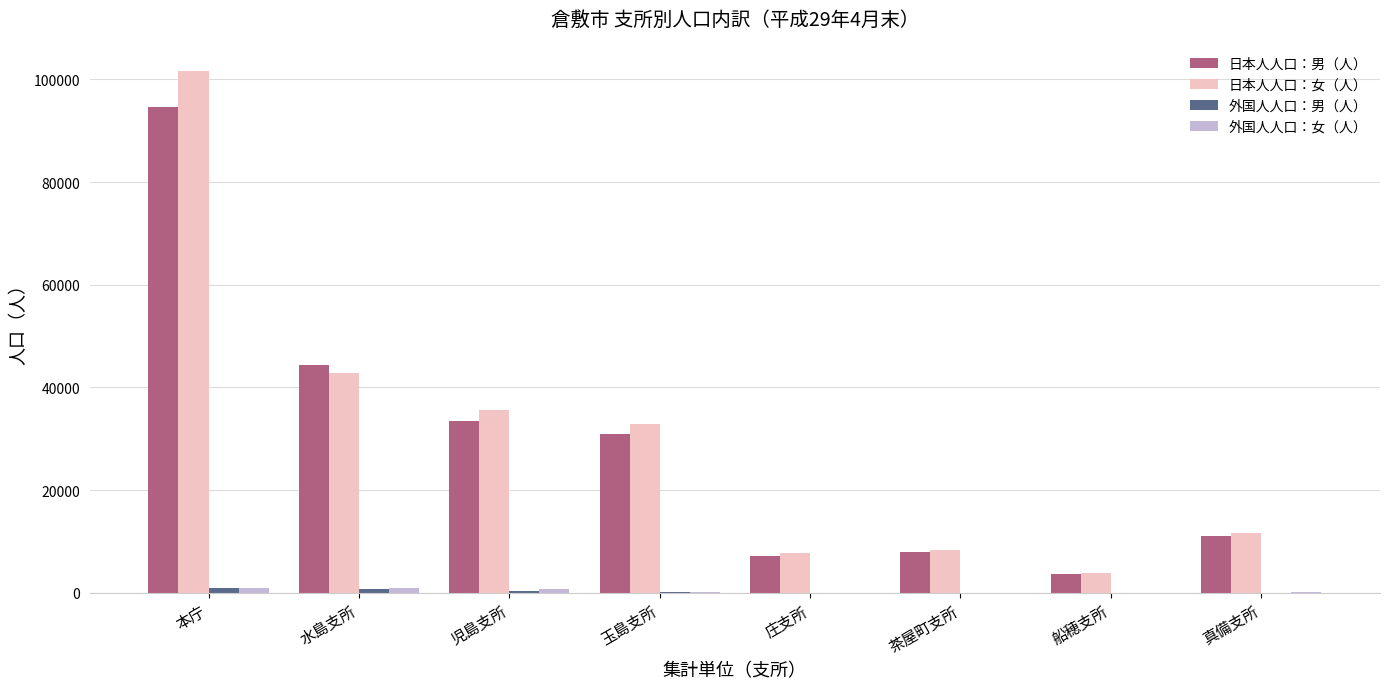

True or false: 日本人人口：女（人） has a value of 4860 at 真備支所.

False